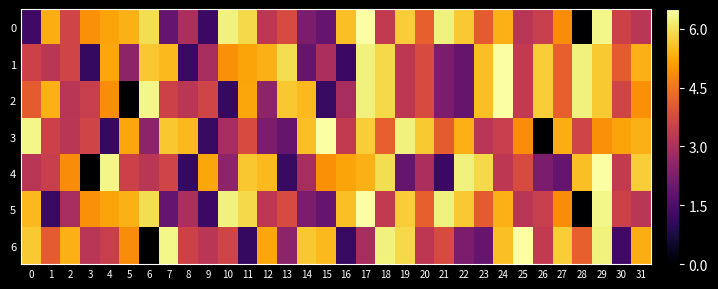

Reading left to right, list all the values displayed in this chart.

0: 0=1.3	1=5.3	2=3.6	3=4.9	4=5.2	5=5.4	6=6.0	7=1.9	8=3.0	9=1.2	10=6.2	11=5.9	12=3.3	13=3.8	14=2.2	15=1.9	16=5.5	17=6.5	18=3.4	19=5.7	20=4.2	21=6.2	22=5.7	23=4.1	24=5.4	25=3.2	26=3.5	27=4.9	28=0.0	29=6.3	30=3.6	31=3.2
1: 0=3.6	1=3.2	2=3.6	3=1.1	4=5.2	5=2.5	6=5.7	7=5.5	8=1.1	9=2.9	10=4.9	11=5.2	12=5.4	13=6.0	14=1.9	15=3.0	16=1.2	17=6.2	18=5.9	19=3.3	20=3.8	21=2.2	22=1.9	23=5.5	24=6.5	25=3.4	26=5.7	27=4.2	28=6.2	29=5.7	30=4.1	31=5.4
2: 0=4.1	1=5.4	2=3.2	3=3.5	4=4.9	5=0.0	6=6.3	7=3.6	8=3.2	9=3.6	10=1.1	11=5.2	12=2.5	13=5.7	14=5.5	15=1.1	16=2.9	17=6.2	18=5.9	19=3.3	20=3.8	21=2.2	22=1.9	23=5.5	24=6.5	25=3.4	26=5.7	27=4.2	28=6.2	29=5.7	30=3.6	31=4.9
3: 0=6.3	1=3.6	2=3.2	3=3.6	4=1.1	5=5.2	6=2.5	7=5.7	8=5.5	9=1.1	10=2.9	11=3.8	12=2.2	13=1.9	14=5.5	15=6.5	16=3.4	17=5.7	18=4.2	19=6.2	20=5.7	21=4.1	22=5.4	23=3.2	24=3.5	25=4.9	26=0.0	27=5.3	28=3.6	29=4.9	30=5.2	31=5.4
4: 0=3.2	1=3.5	2=4.9	3=0.0	4=6.3	5=3.6	6=3.2	7=3.6	8=1.1	9=5.2	10=2.5	11=5.7	12=5.5	13=1.1	14=2.9	15=4.9	16=5.2	17=5.4	18=6.0	19=1.9	20=3.0	21=1.2	22=6.2	23=5.9	24=3.3	25=3.8	26=2.2	27=1.9	28=5.5	29=6.5	30=3.4	31=5.7
5: 0=5.5	1=1.1	2=2.9	3=4.9	4=5.2	5=5.4	6=6.0	7=1.9	8=3.0	9=1.2	10=6.2	11=5.9	12=3.3	13=3.8	14=2.2	15=1.9	16=5.5	17=6.5	18=3.4	19=5.7	20=4.2	21=6.2	22=5.7	23=4.1	24=5.4	25=3.2	26=3.5	27=4.9	28=0.0	29=6.3	30=3.6	31=3.2
6: 0=5.7	1=4.1	2=5.4	3=3.2	4=3.5	5=4.9	6=0.0	7=6.3	8=3.6	9=3.2	10=3.6	11=1.1	12=5.2	13=2.5	14=5.7	15=5.5	16=1.1	17=2.9	18=6.2	19=5.9	20=3.3	21=3.8	22=2.2	23=1.9	24=5.5	25=6.5	26=3.4	27=5.7	28=4.2	29=6.2	30=1.3	31=5.3